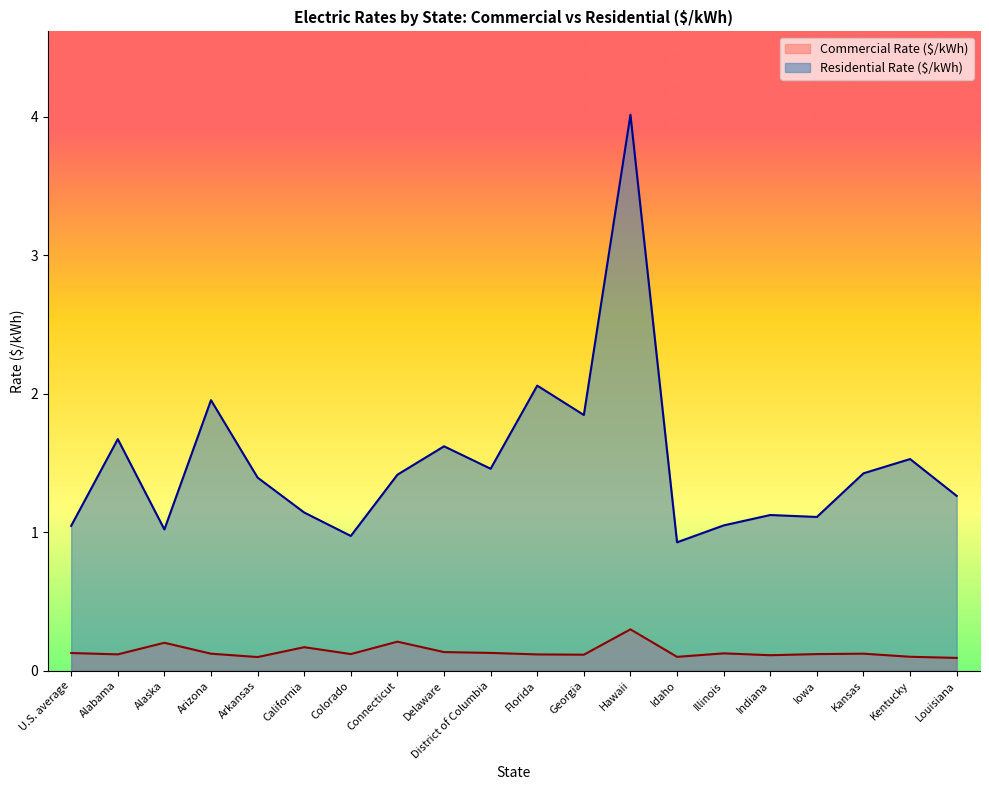

What is the smallest value displayed?

0.1